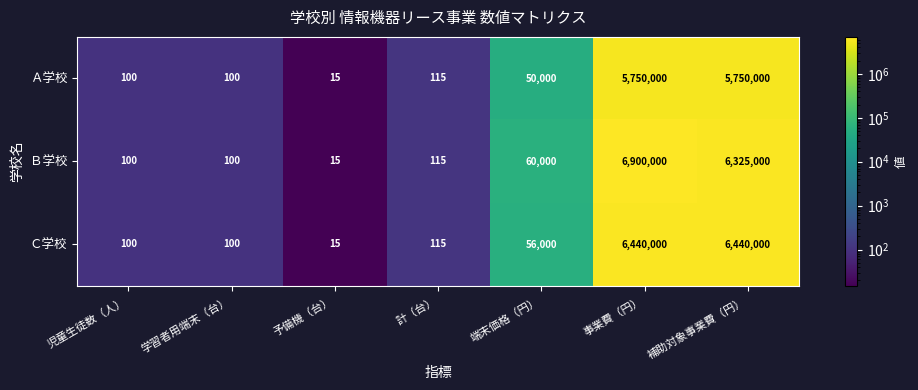

The value of Ｂ学校 at 事業費（円） is 4173992. True or false?

False